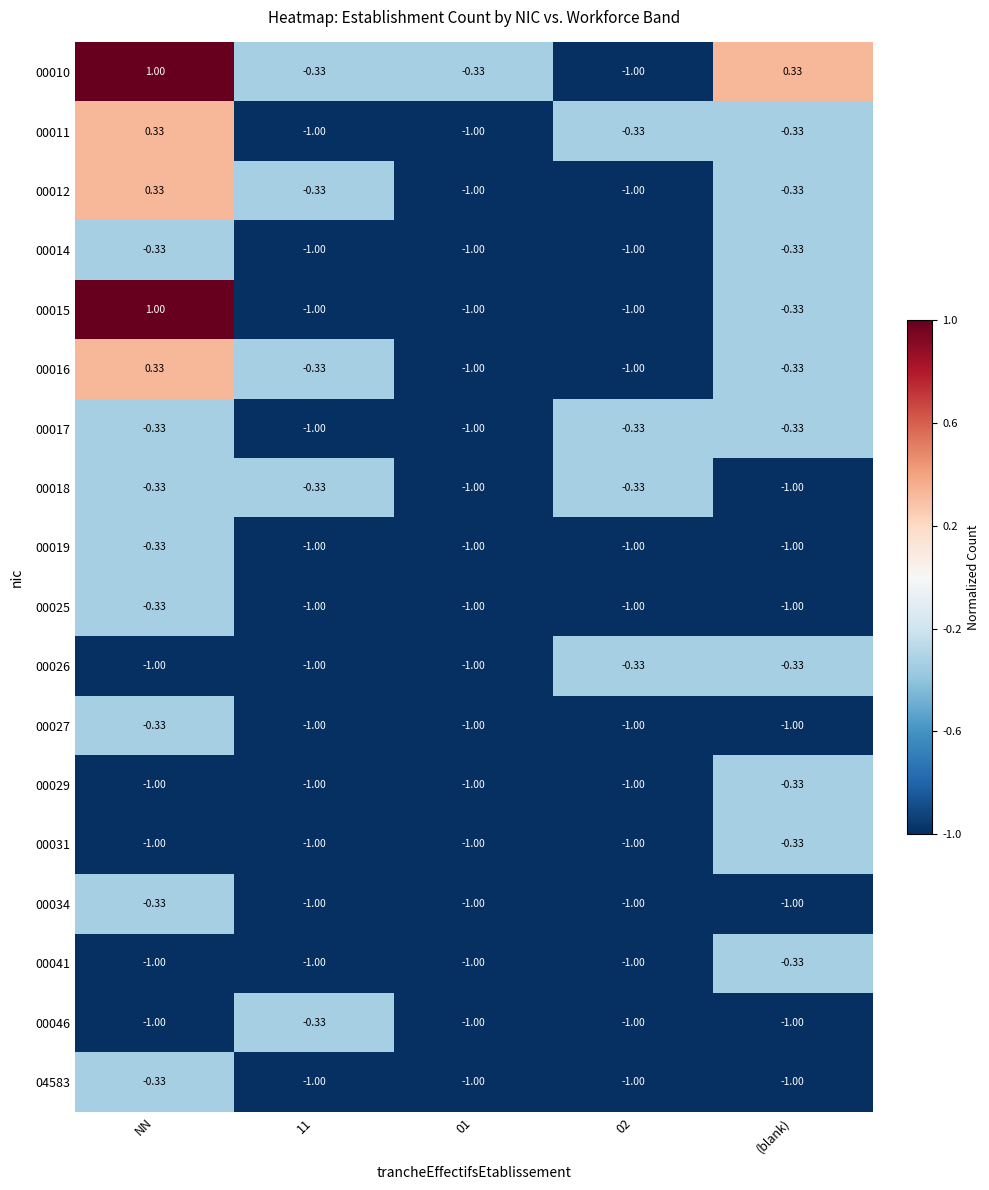

At which category is the sum across all series the highest?

NN